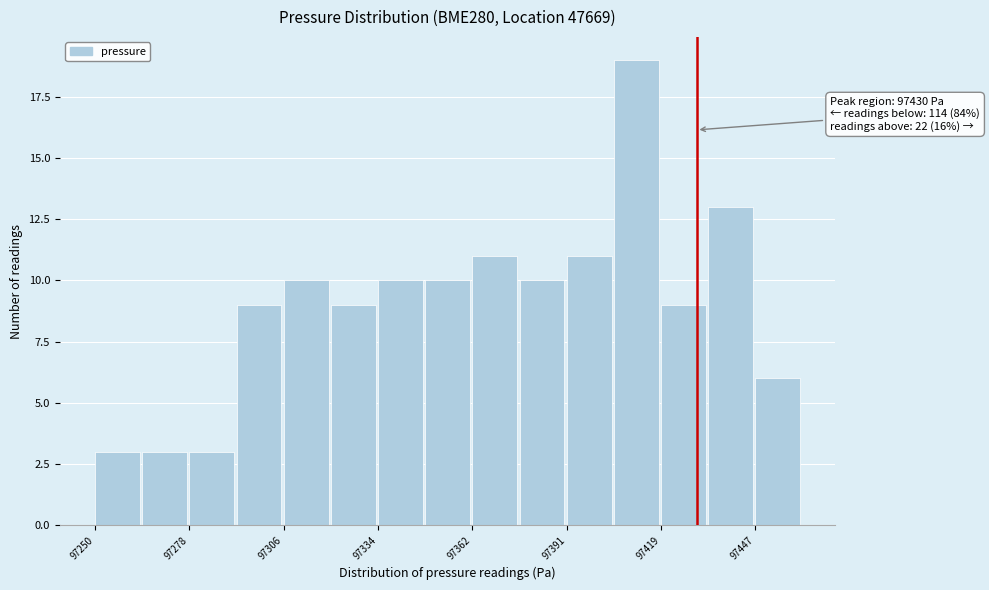

Read against the x-axis, roughly where is the centre of the tallest bar?

97410